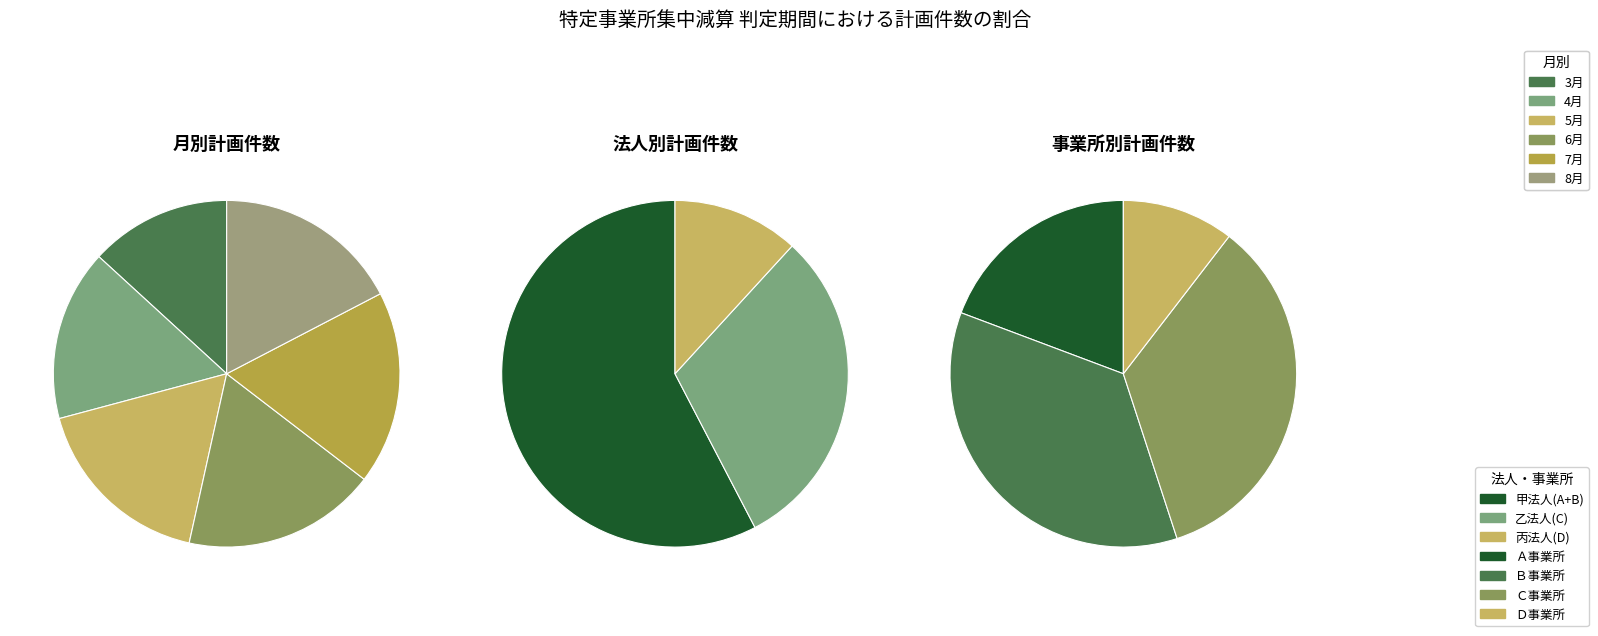

Is it true that 15 is 4% of the pie?

True